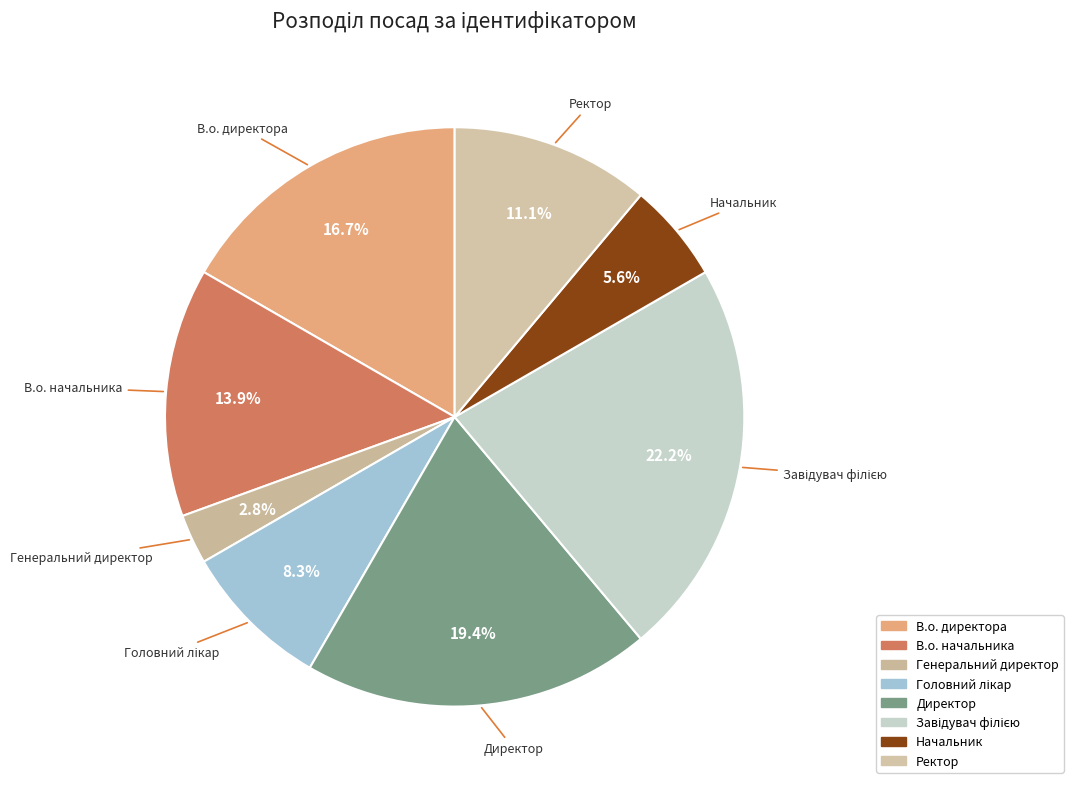

Between Ректор and В.о. начальника, which is larger?

В.о. начальника